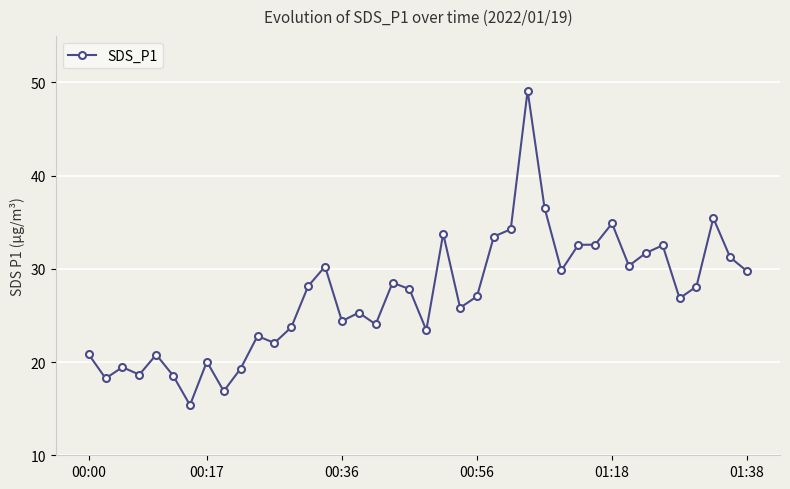

What is the smallest value displayed?

15.4